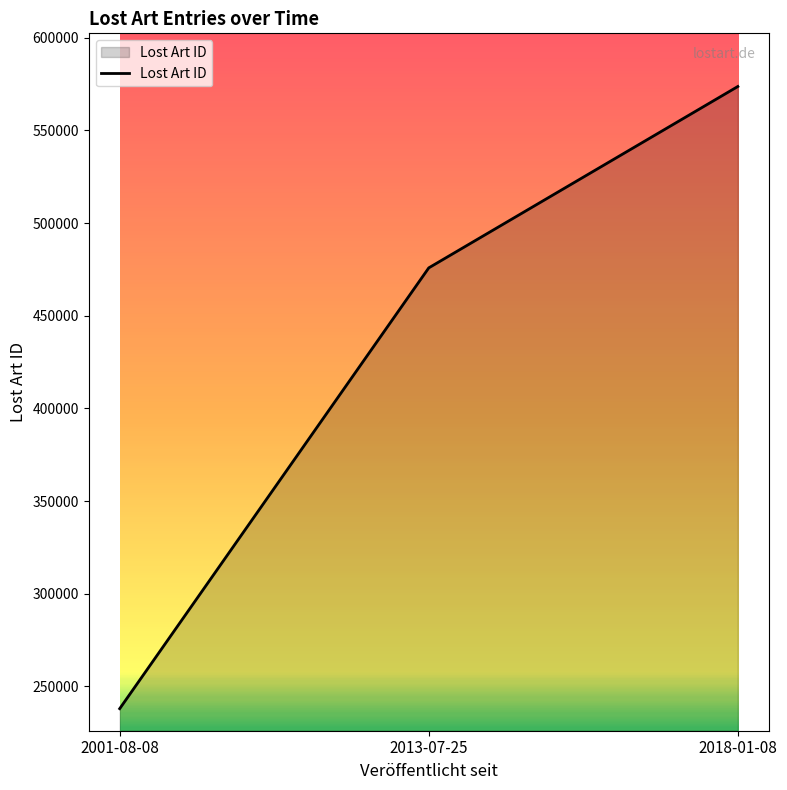

Is it true that the value at 2018-01-08 is 759340?

False